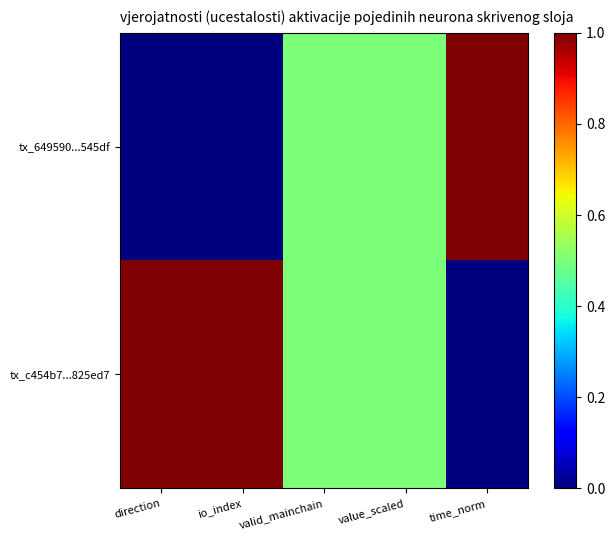

Reading right to left, what are all the values shown in this chart?

tx_649590...545df: time_norm=1.0	value_scaled=0.5	valid_mainchain=0.5	io_index=0.0	direction=0.0
tx_c454b7...825ed7: time_norm=0.0	value_scaled=0.5	valid_mainchain=0.5	io_index=1.0	direction=1.0